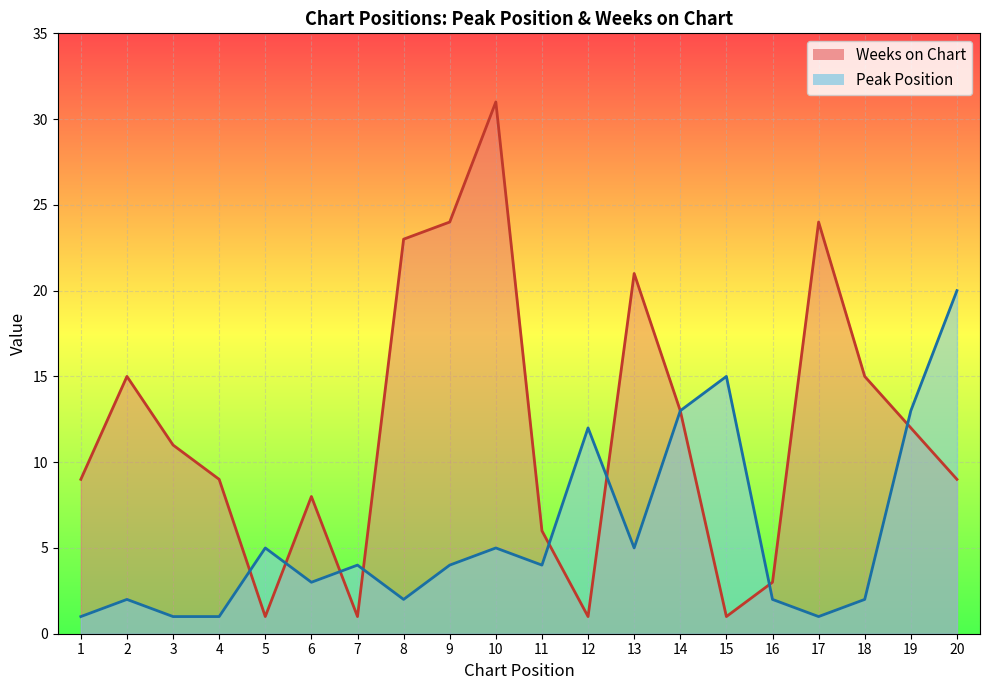

Reading right to left, transcribe all the data shown in this chart.

Peak Position: 20=20	19=13	18=2	17=1	16=2	15=15	14=13	13=5	12=12	11=4	10=5	9=4	8=2	7=4	6=3	5=5	4=1	3=1	2=2	1=1
Weeks on Chart: 20=9	19=12	18=15	17=24	16=3	15=1	14=13	13=21	12=1	11=6	10=31	9=24	8=23	7=1	6=8	5=1	4=9	3=11	2=15	1=9